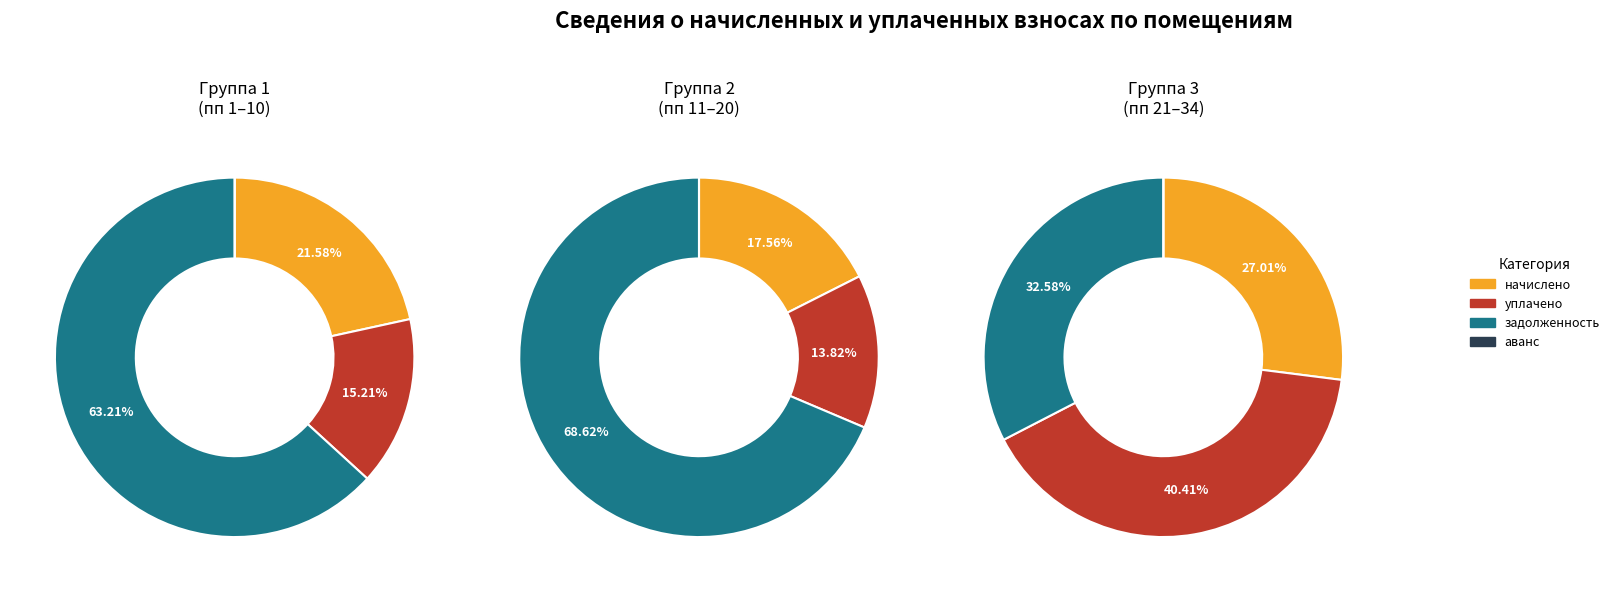

The 1 slice represents 20% of the pie. True or false?

True